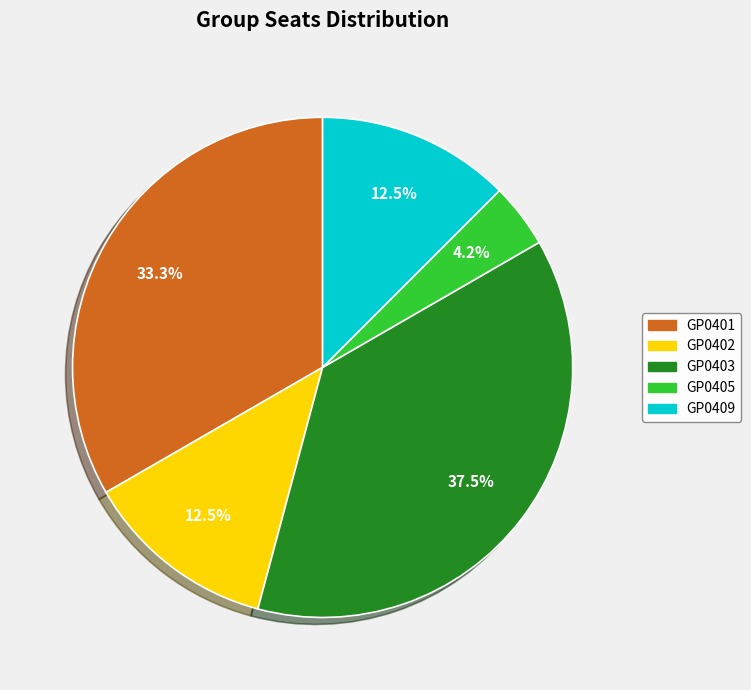

Does GP0401 represent more than half of the total?

No